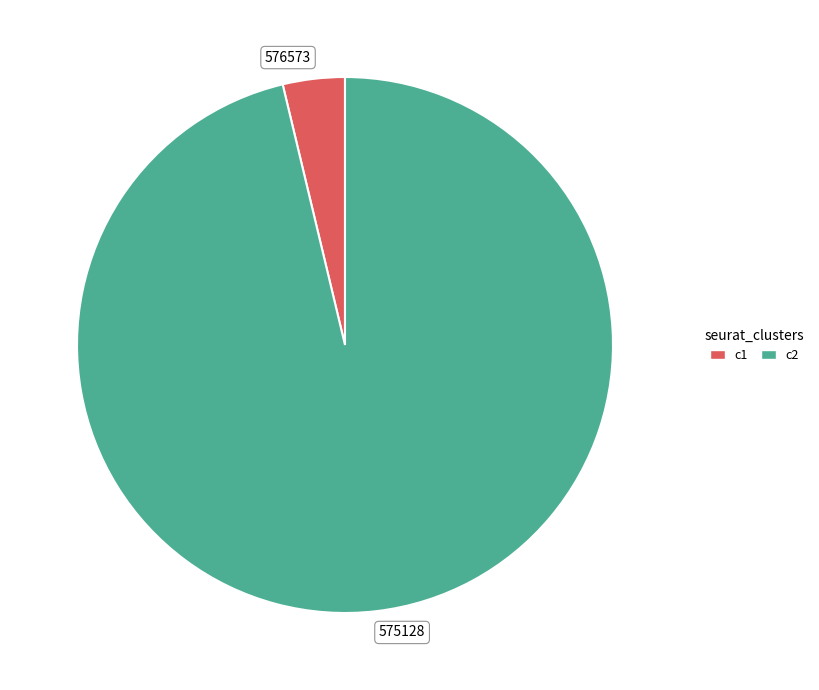

Combined, do c2 and c1 account for over 50%?

Yes